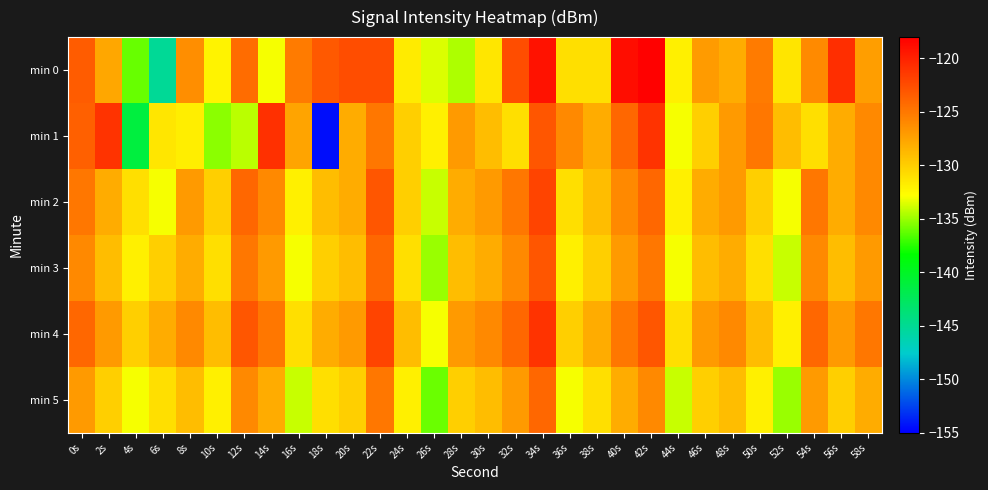

What is the maximum value shown in the chart?

-118.1